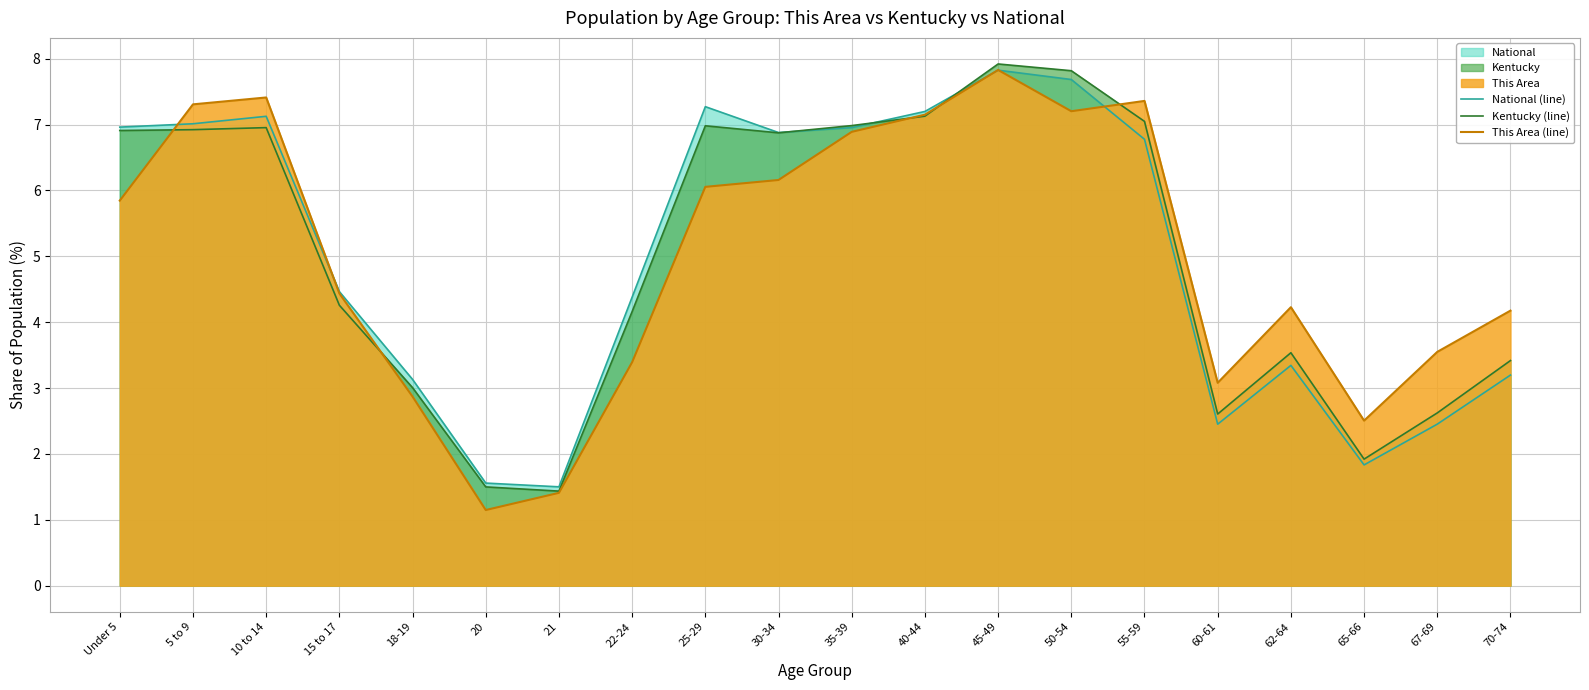

The value of National (line) at 50-54 is 4.7. True or false?

False